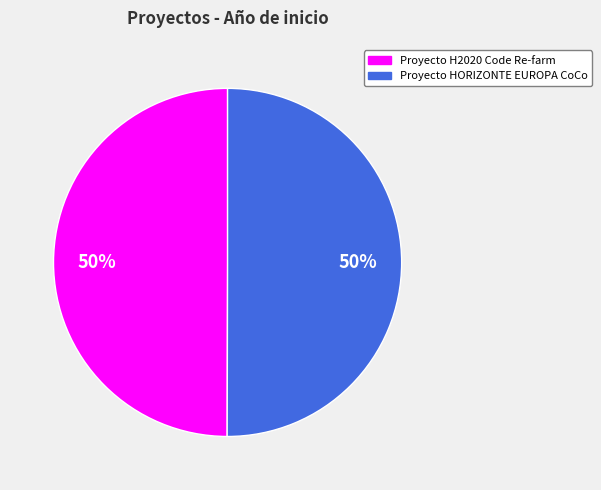

What is the ratio of the value at Proyecto HORIZONTE EUROPA CoCo to the value at Proyecto H2020 Code Re-farm?

1.0